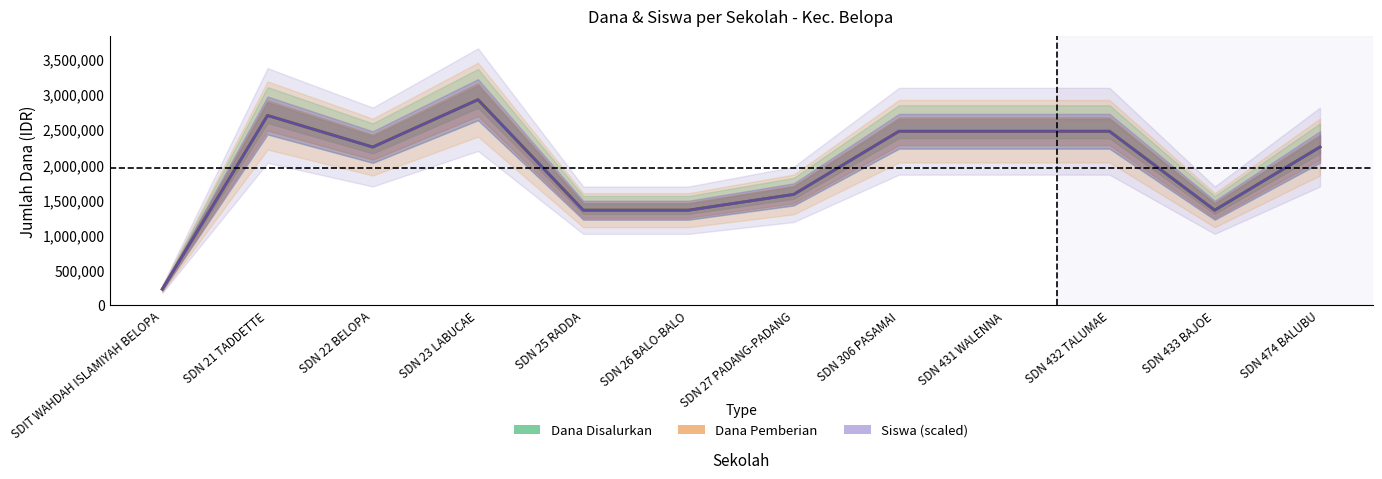

True or false: Dana Pemberian and Siswa (scaled) cross at least once.

False